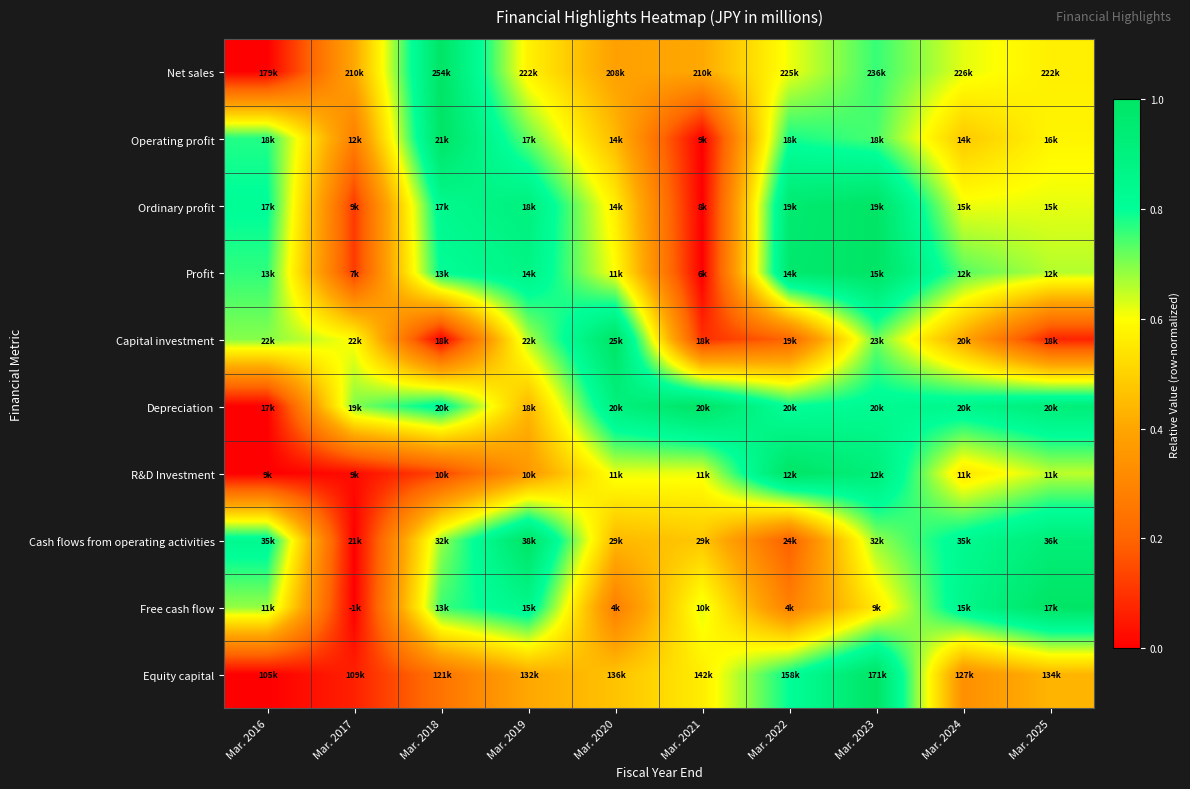

At Mar. 2018, list the series in order from largest to smallest.

Net sales, Operating profit, Ordinary profit, Depreciation, Profit, Free cash flow, Cash flows from operating activities, Equity capital, R&D Investment, Capital investment